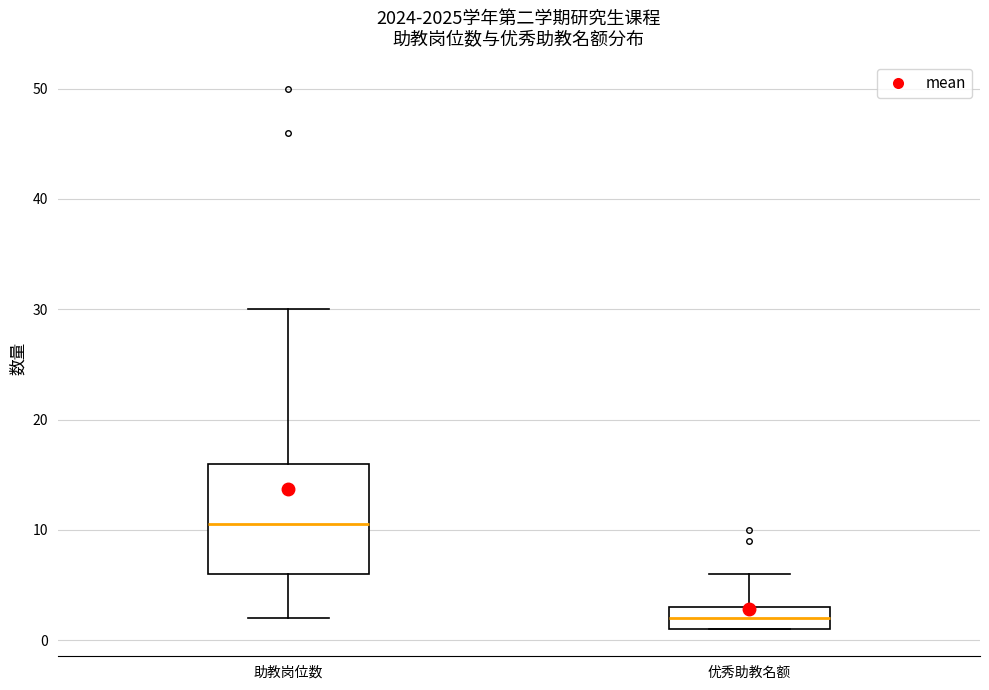

Reading left to right, transcribe this box plot: for each box, give where its median line is, the range the box spans, and where its two whiskers end, as read against the y-axis. The values are not printed on the chart, so give them approximately, as read against the axis.

助教岗位数: median 11, box 6 to 16, whiskers 2 to 30
优秀助教名额: median 2, box 1 to 3, whiskers 1 to 6